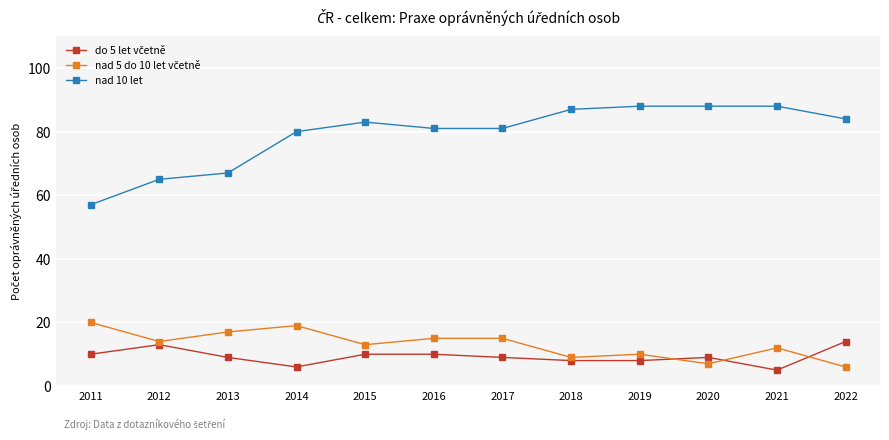

What is the minimum value shown in the chart?

5